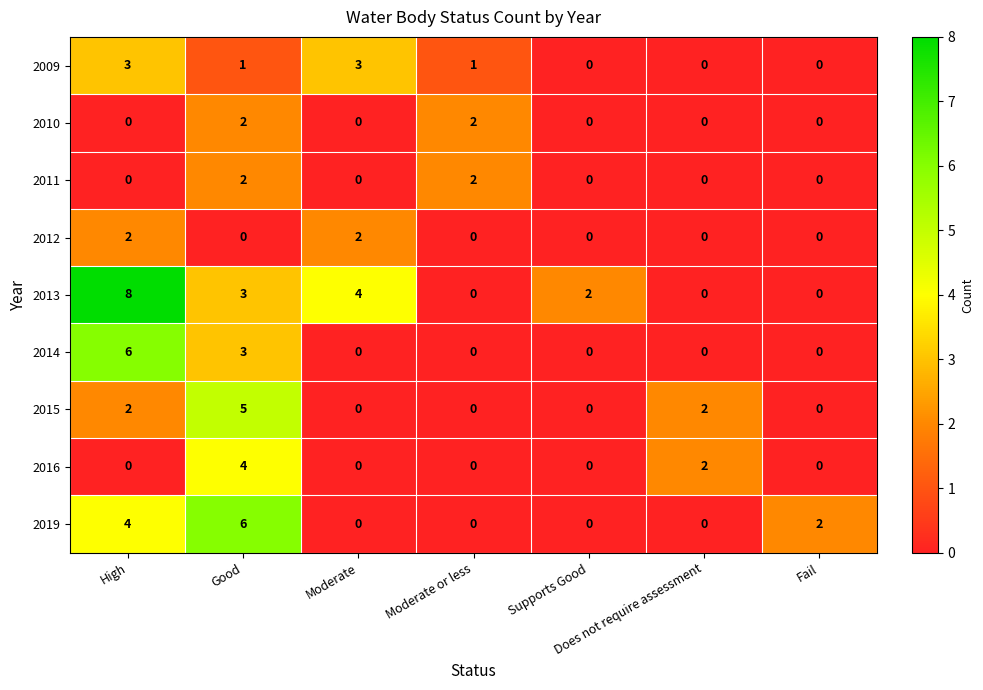

At which category is the sum across all series the highest?

Good